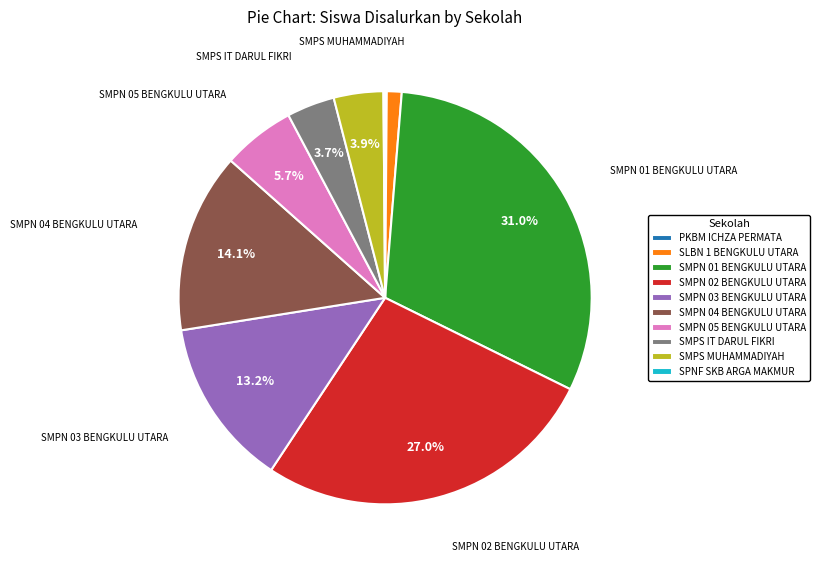

Do SMPN 02 BENGKULU UTARA and SMPN 03 BENGKULU UTARA together represent more than half of the pie?

No